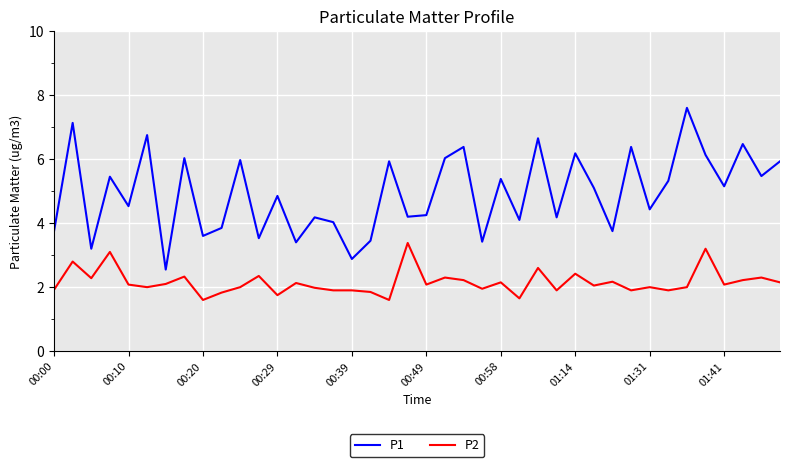

What is the difference between the maximum and minimum values in the P2 series?

1.8